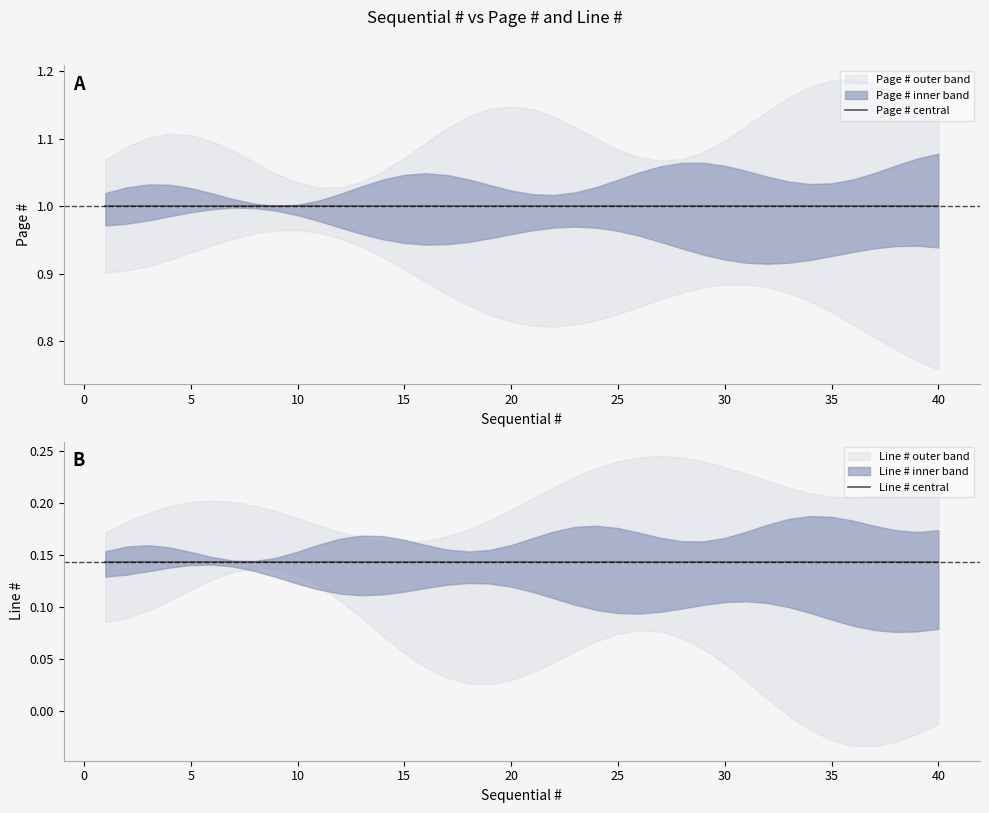

True or false: Page # central and Line # central cross at least once.

False